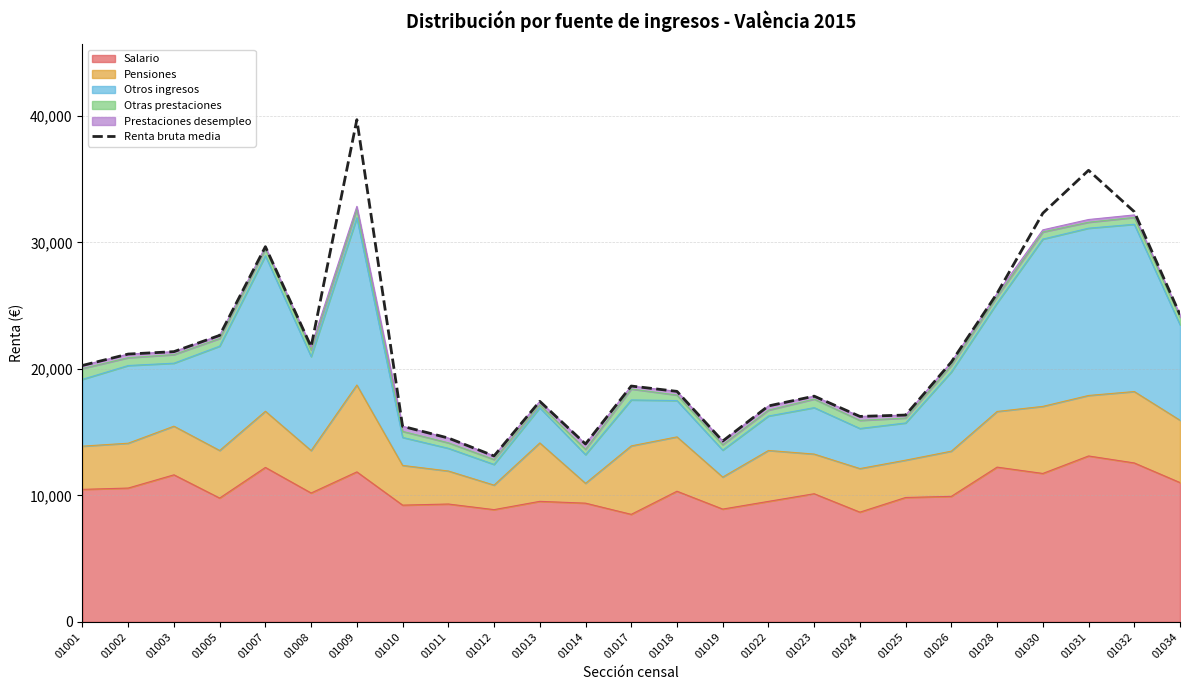

The chart shows a value of 17066 at 01022. True or false?

True